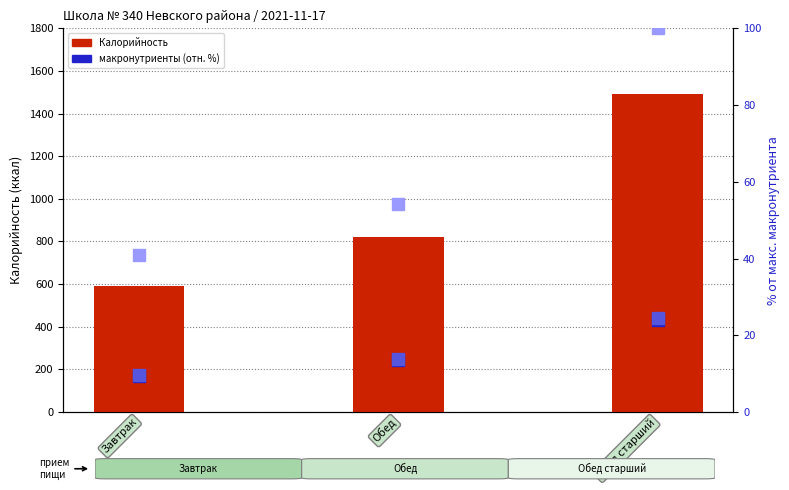

True or false: Жиры (отн.) has a value of 15.0 at Обед старший.

False